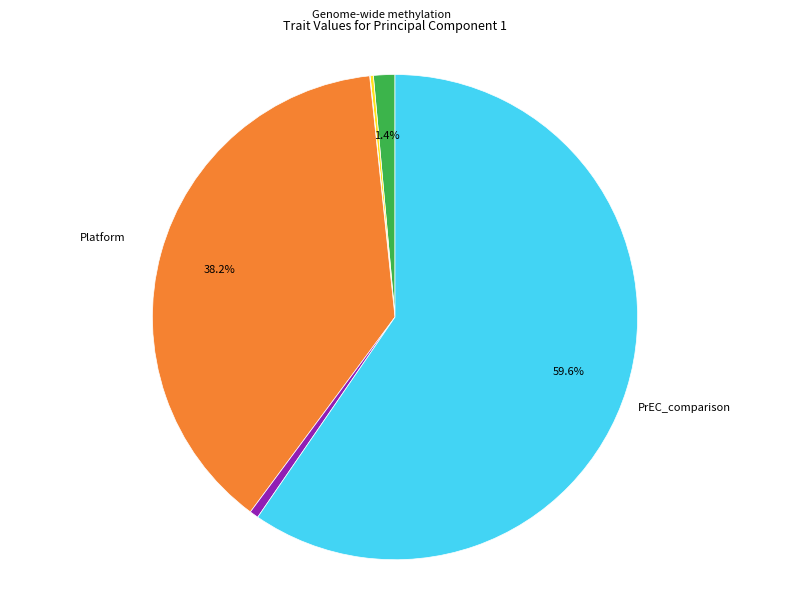

Does any single category account for the majority?

Yes